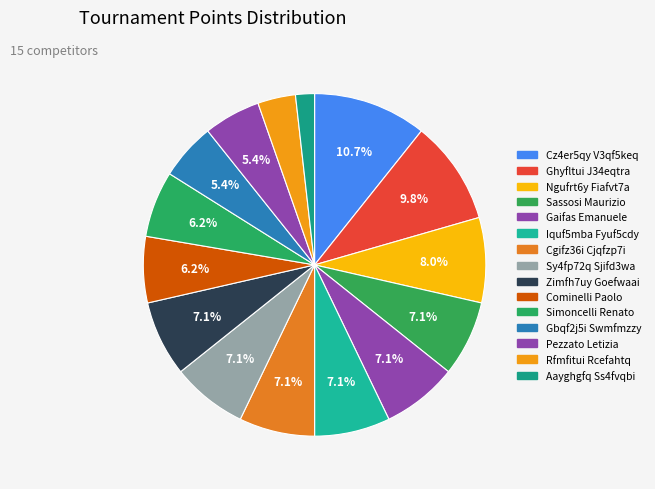

Does Cgifz36i Cjqfzp7i represent more than half of the total?

No